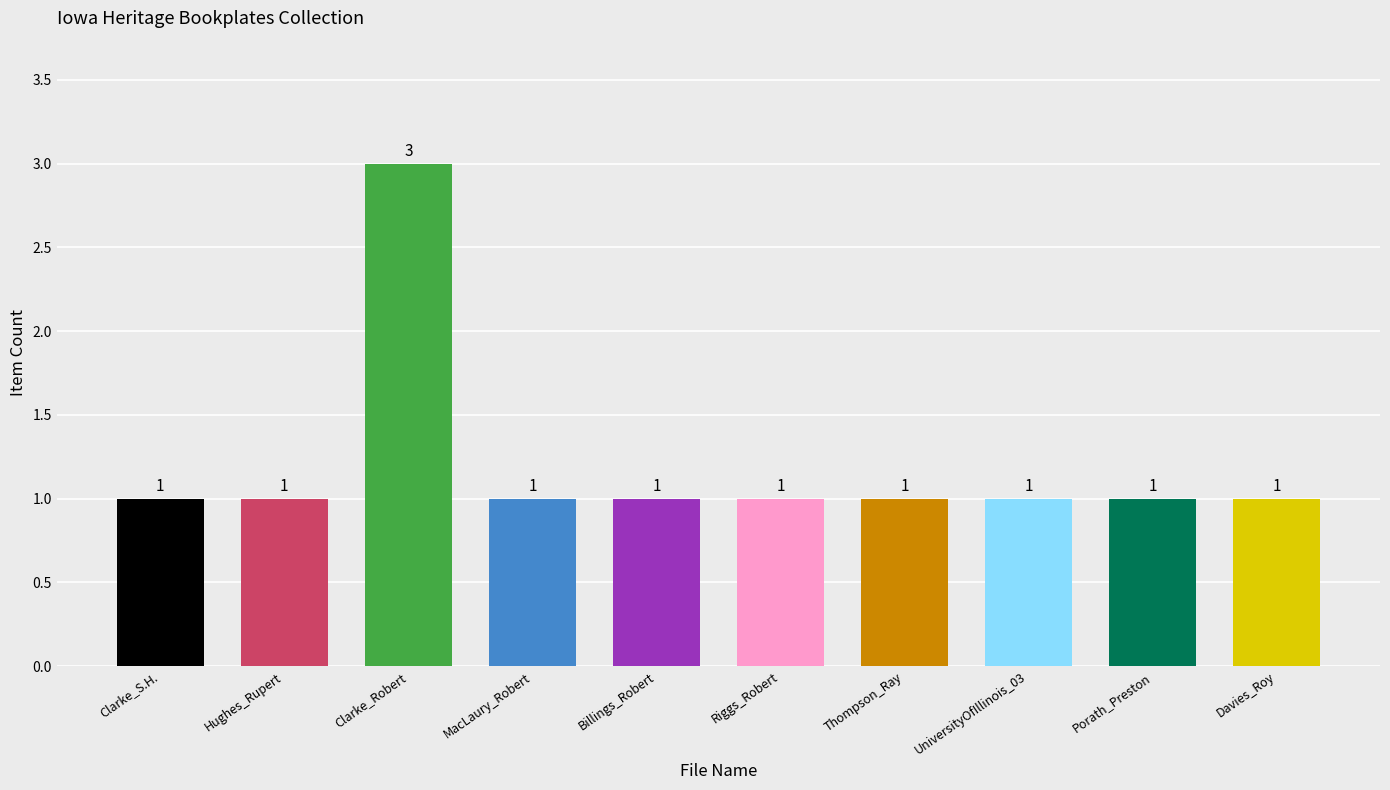

Does the chart contain stacked bars?

No